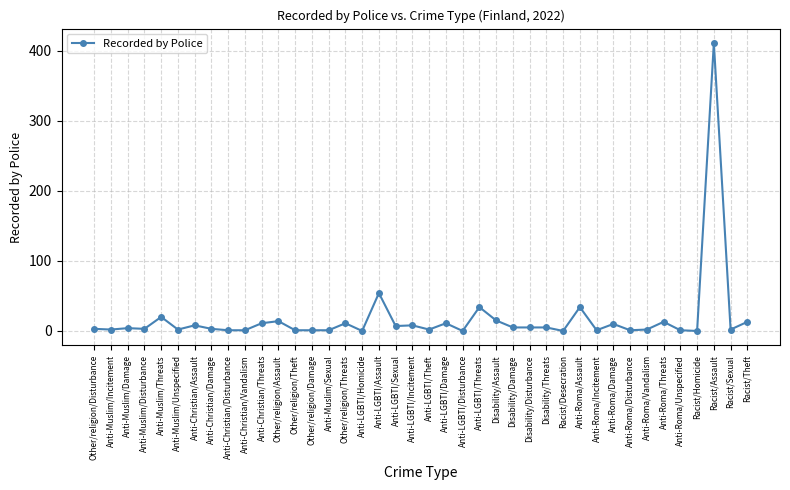

True or false: there are more than 1 points higher than both neighbors.

True